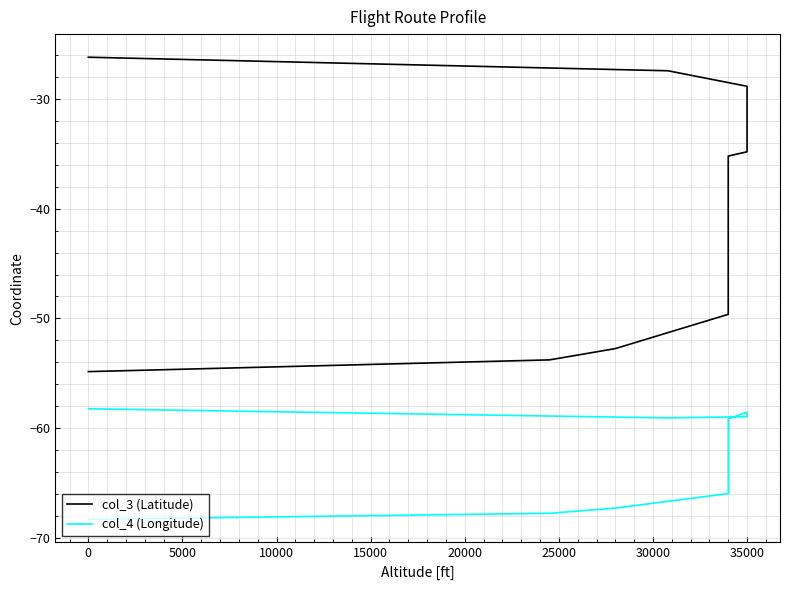

Is the value of col_3 (Latitude) at 35000 greater than the value of col_4 (Longitude) at 35000?

Yes